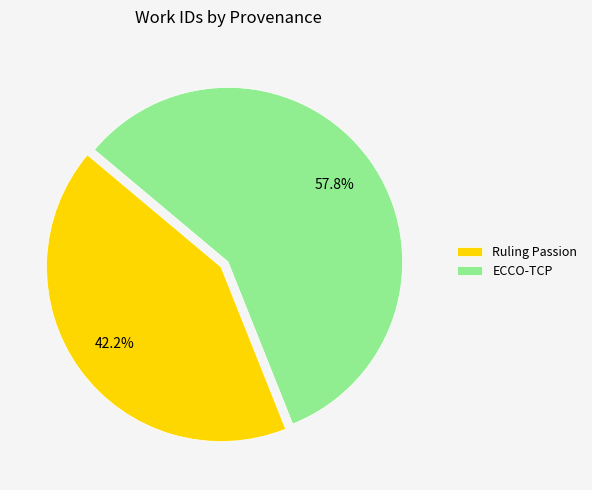

True or false: Ruling Passion accounts for 55% of the total.

False